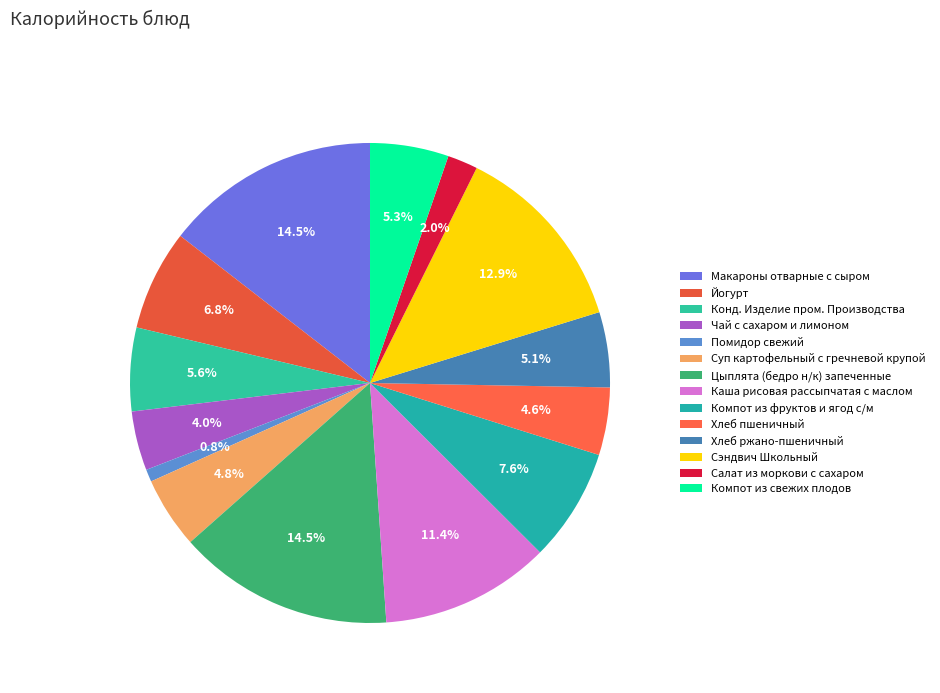

To the nearest percent, what is the difference between the Хлеб пшеничный and Хлеб ржано-пшеничный slice percentages?

1%